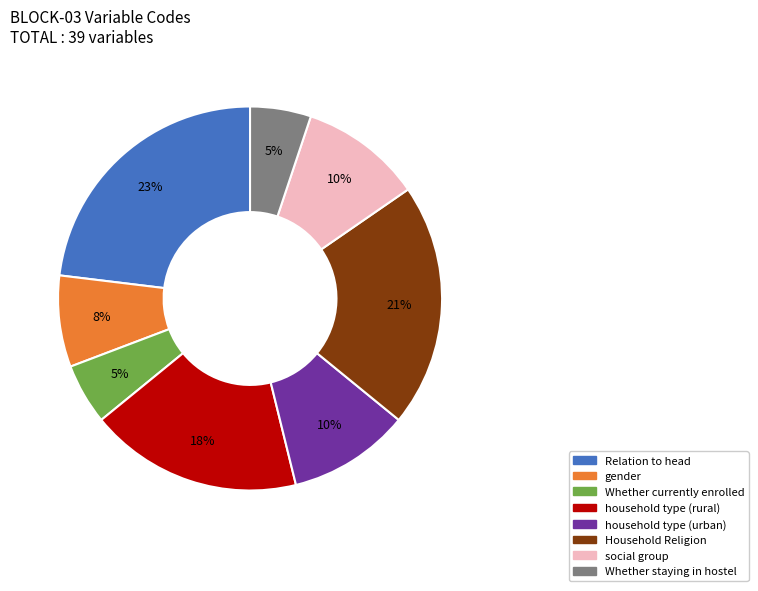

Which category has the biggest portion of the pie?

Relation to head